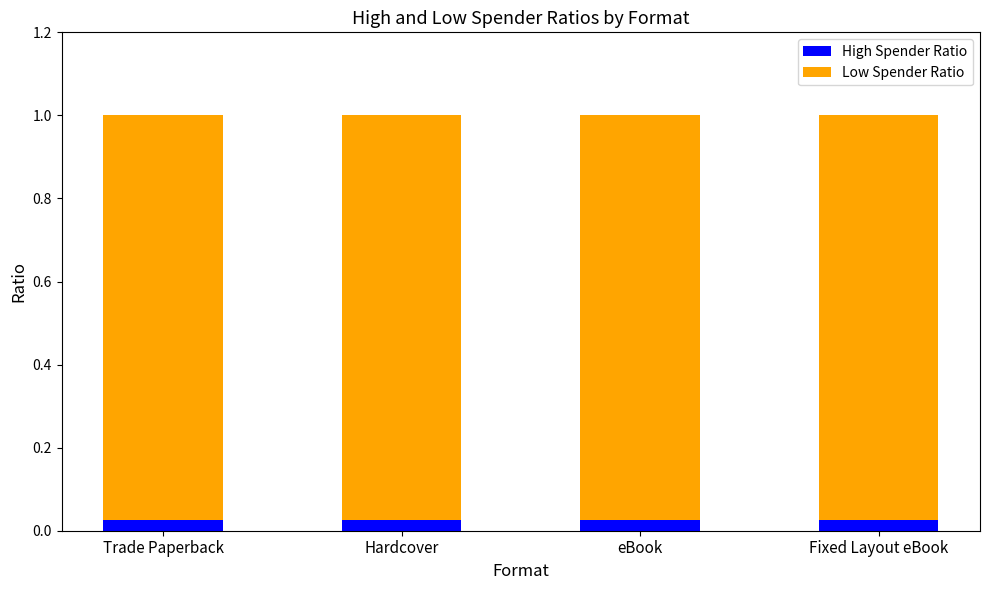

Which has a higher value, Hardcover or Fixed Layout eBook?

Hardcover